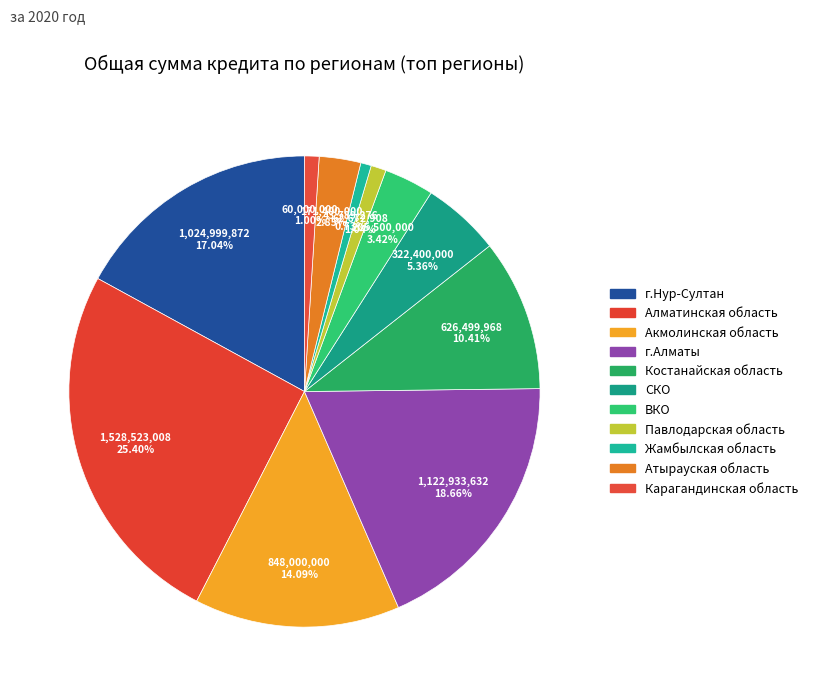

How many slices are in this pie chart?

11